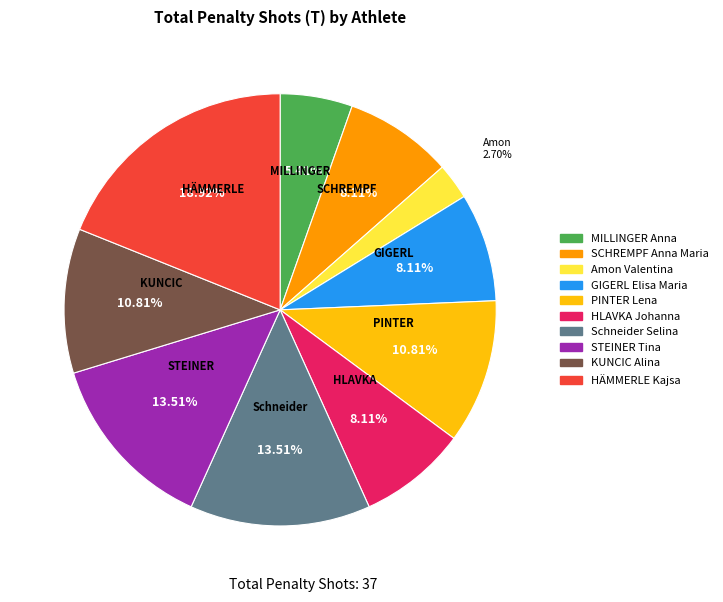

The KUNCIC Alina slice represents 1% of the pie. True or false?

False